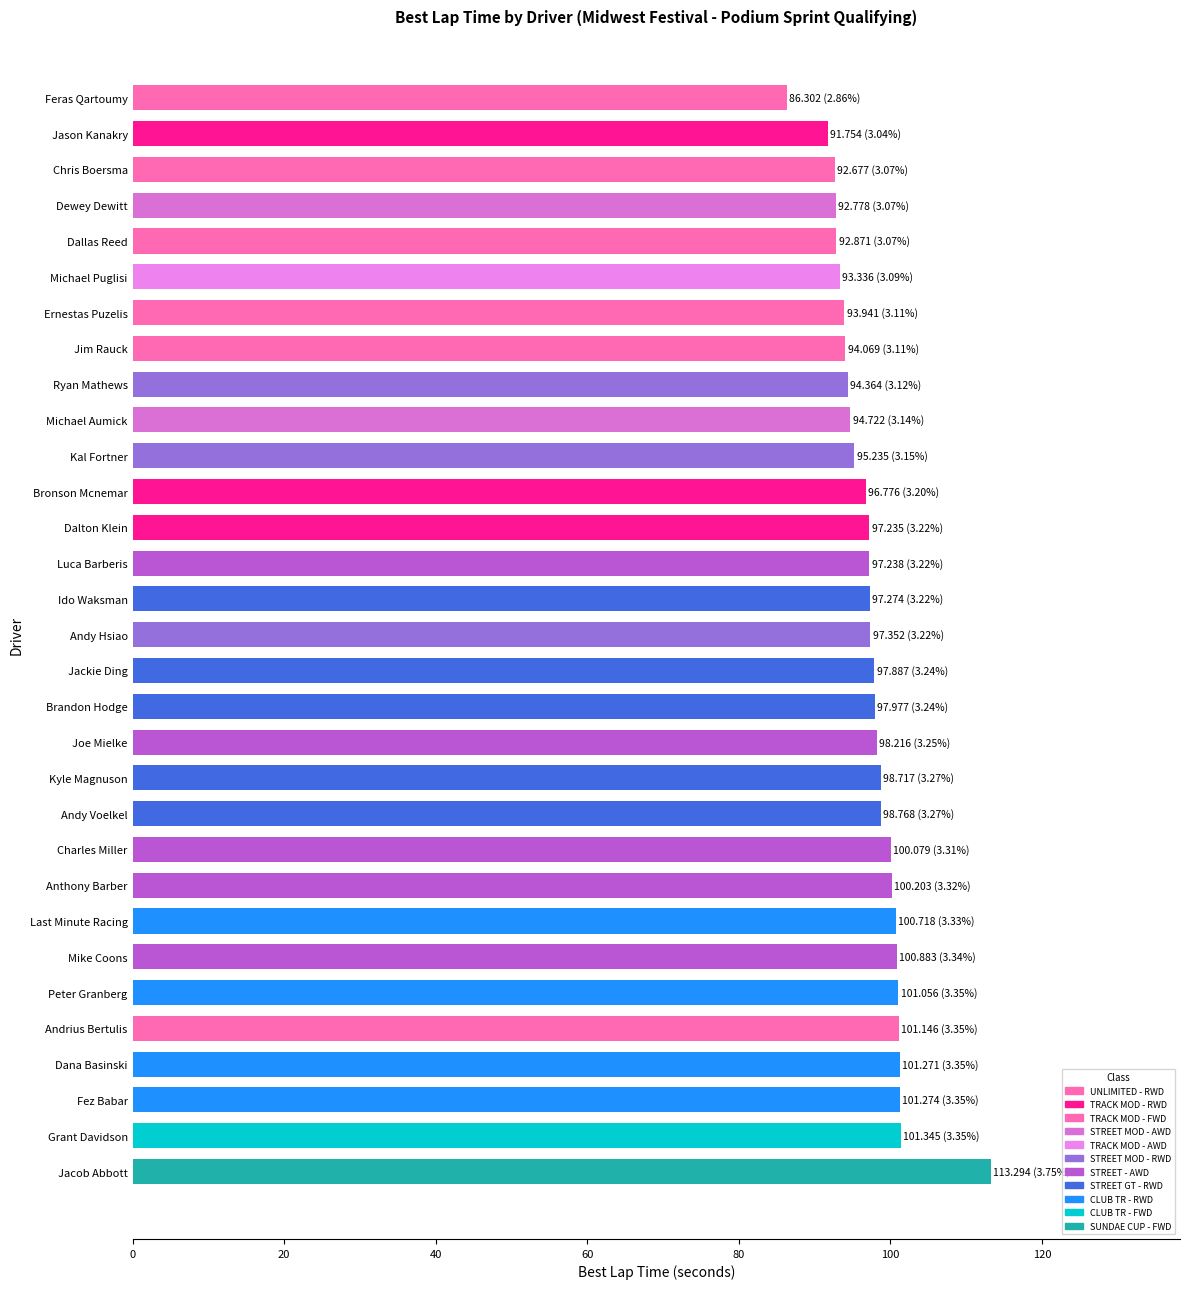

Count the number of categories in the chart.

31